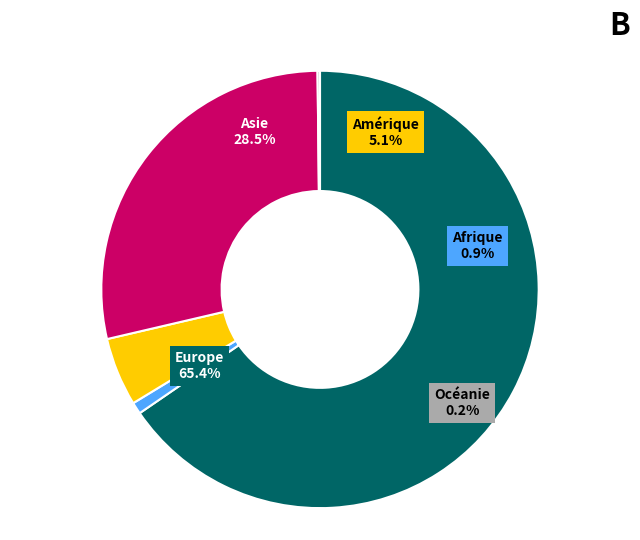

Rank the categories by value from highest to lowest.

Europe, Asie, Amérique, Afrique, Océanie